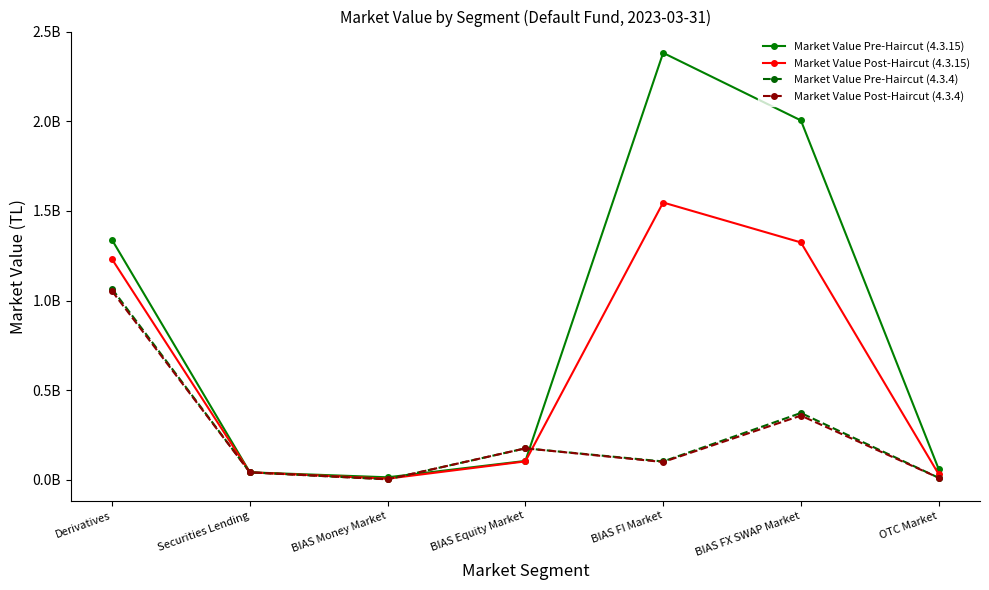

What is the average value of the Market Value Pre-Haircut (4.3.4) series?

252620190.7